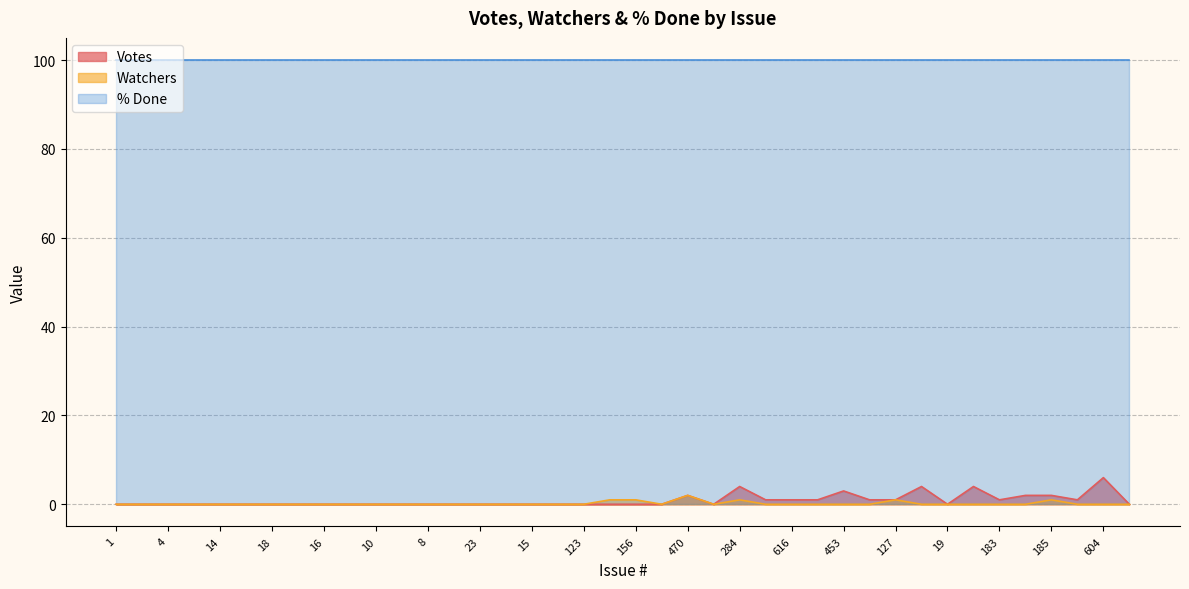

What is the highest value of the % Done series?

100